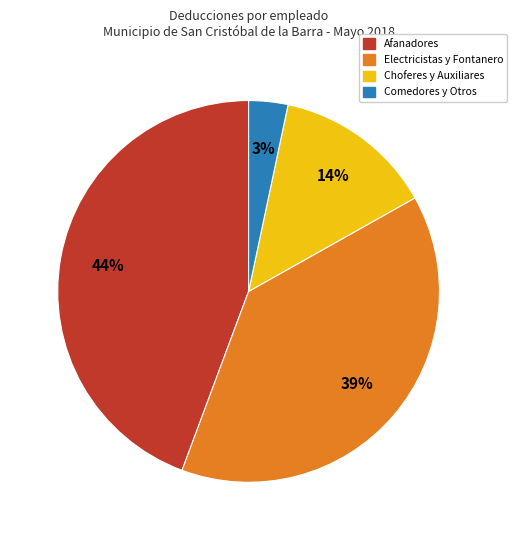

Is there a majority slice in this chart?

No